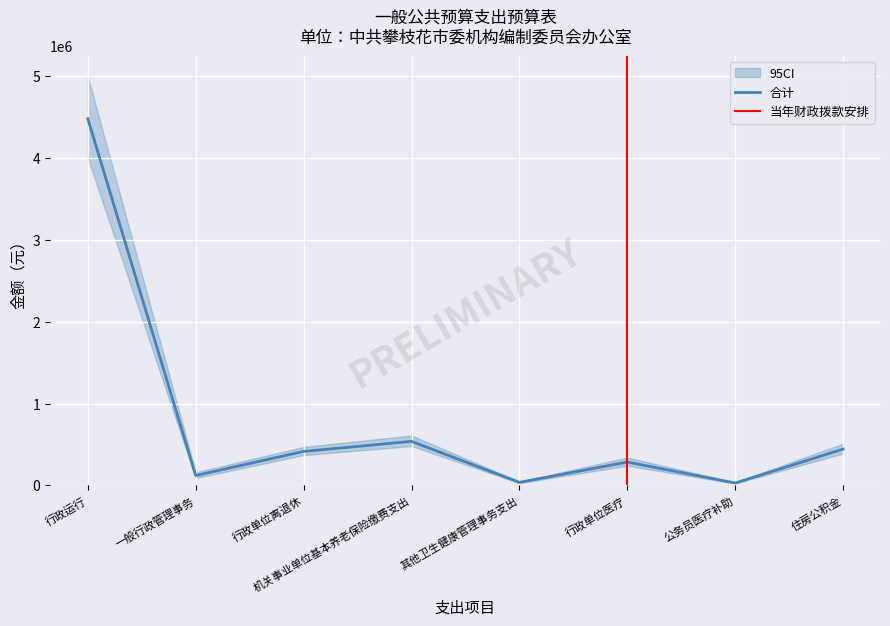

Reading left to right, what are all the values shown in this chart?

行政运行=4481739.4	一般行政管理事务=120000.0	行政单位离退休=415165.0	机关事业单位基本养老保险缴费支出=537575.5	其他卫生健康管理事务支出=36361.3	行政单位医疗=284786.2	公务员医疗补助=28800.0	住房公积金=443156.6